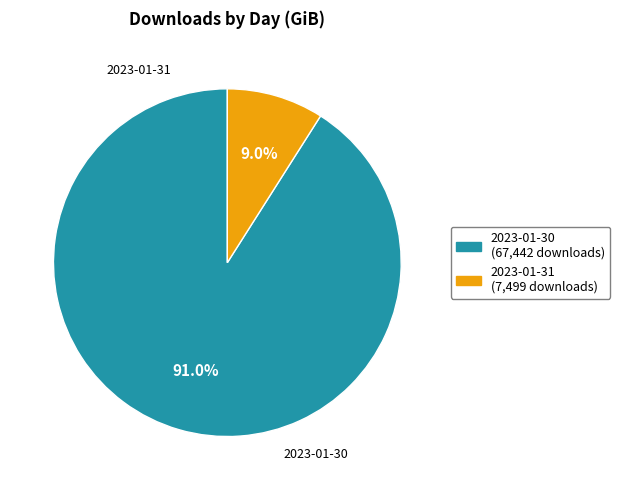

Between 2023-01-31 and 2023-01-30, which is larger?

2023-01-30